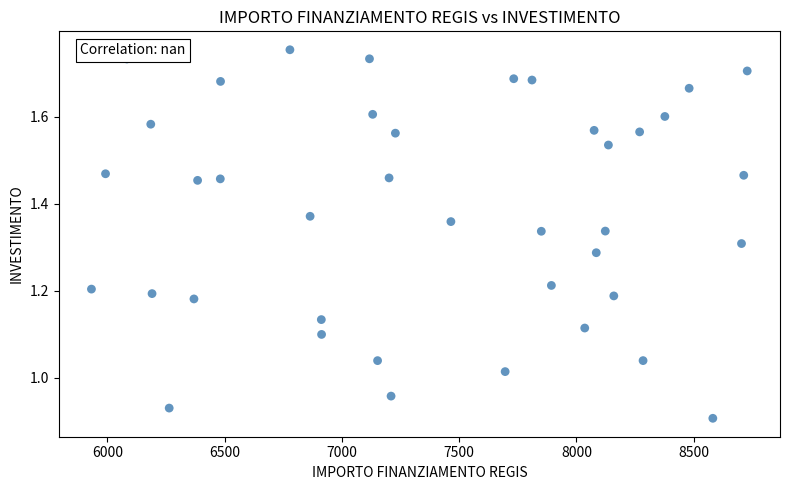

What is the range of Y values (max minus min)?

0.8